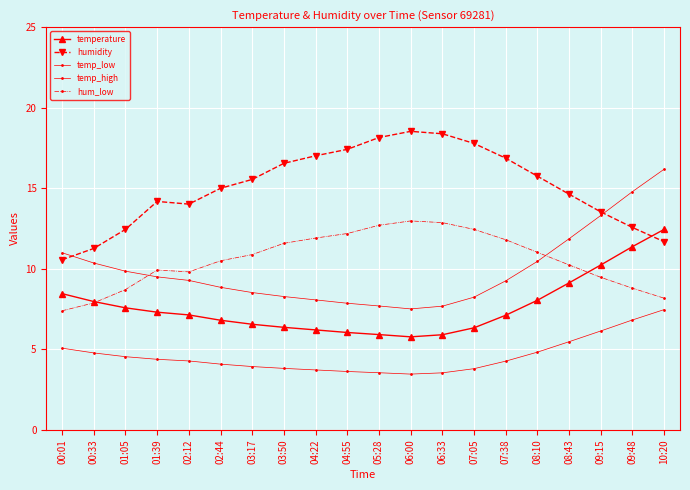

Which series has the largest range (max minus min)?

temp_high